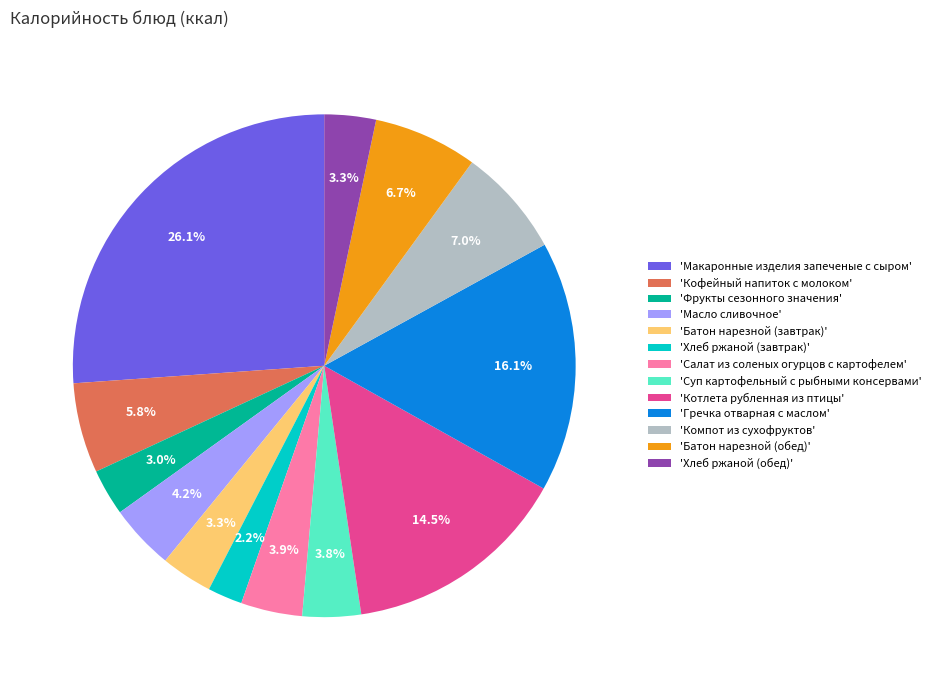

Is there a majority slice in this chart?

No